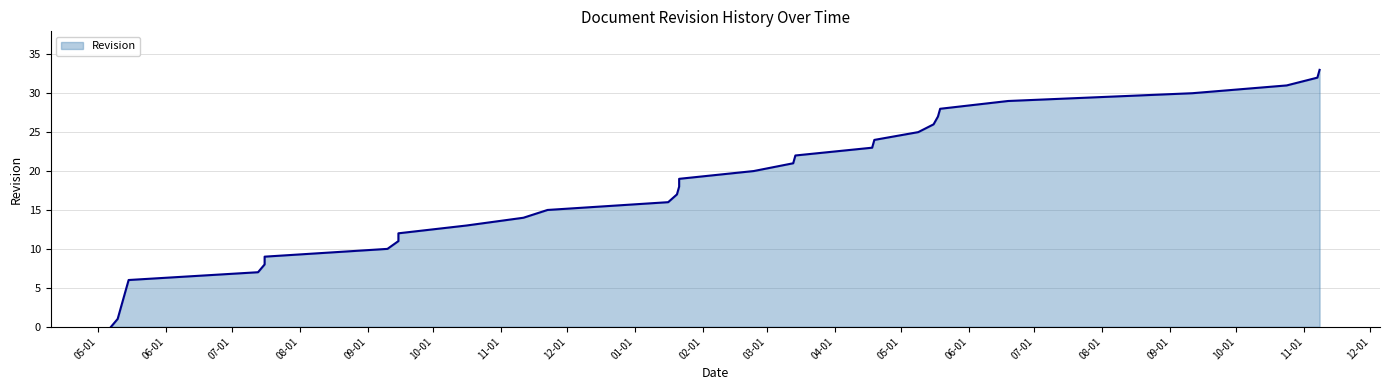

How many lines are shown in the chart?

1